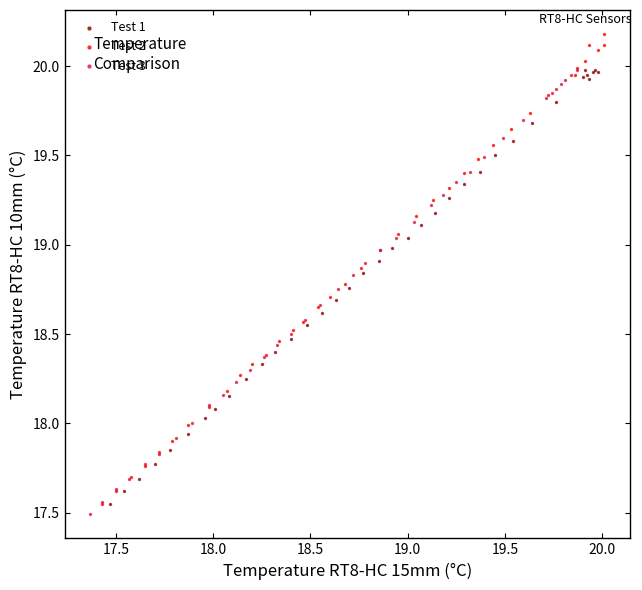

Which series reaches the maximum Y coordinate?

Test 2